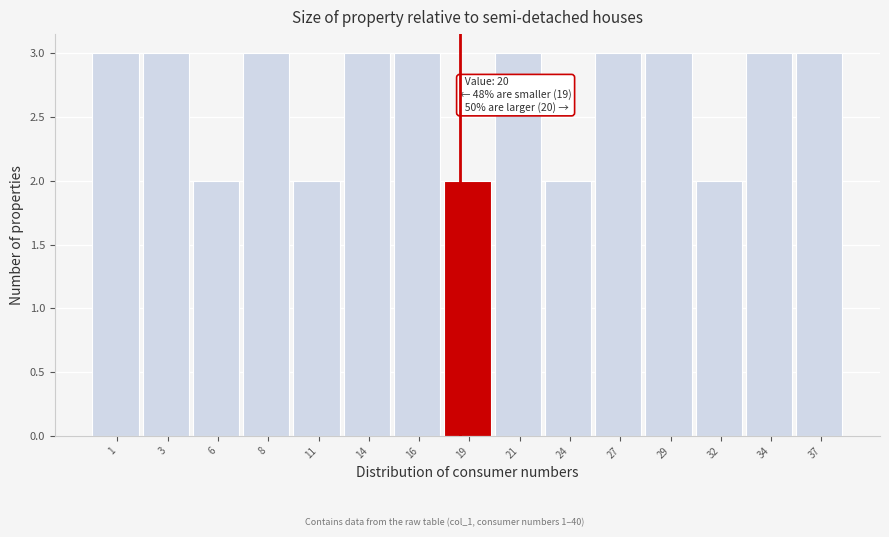

Reading left to right, list all the values displayed in this chart.

1=3	3=3	6=2	8=3	11=2	14=3	16=3	19=2	21=3	24=2	27=3	29=3	32=2	34=3	37=3